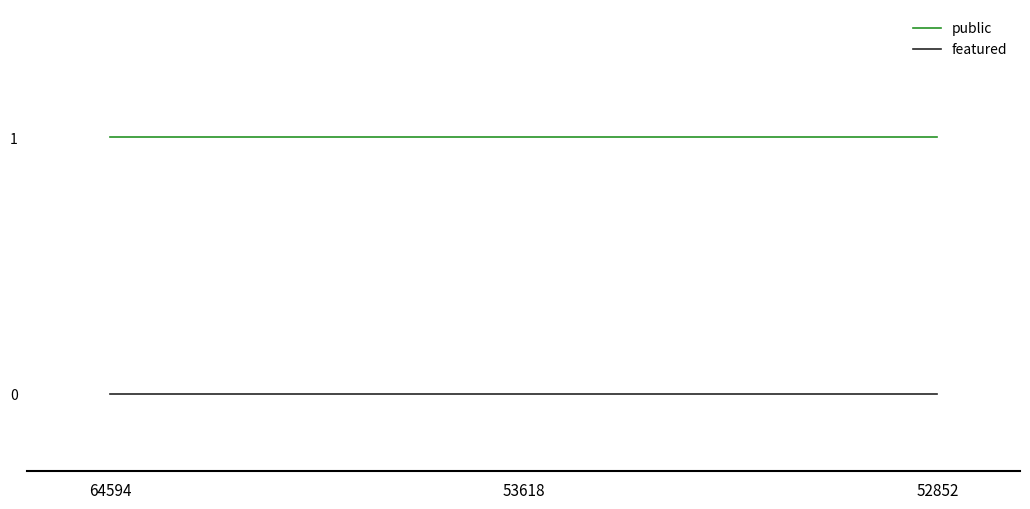

Rank the series by their average value, from lowest to highest.

featured, public